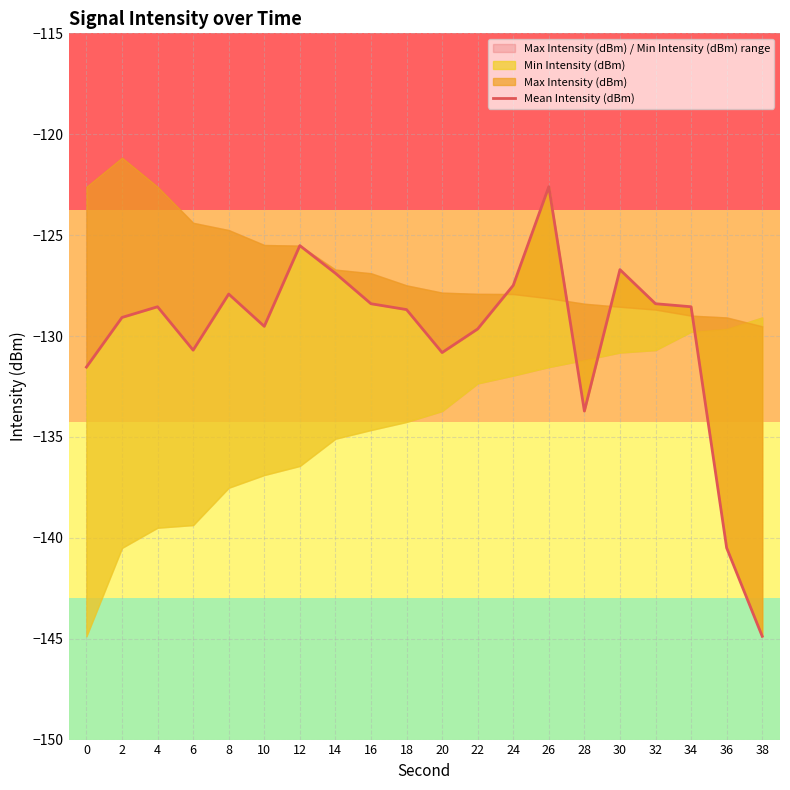

What is the value of the 20th point from the left?

-144.9